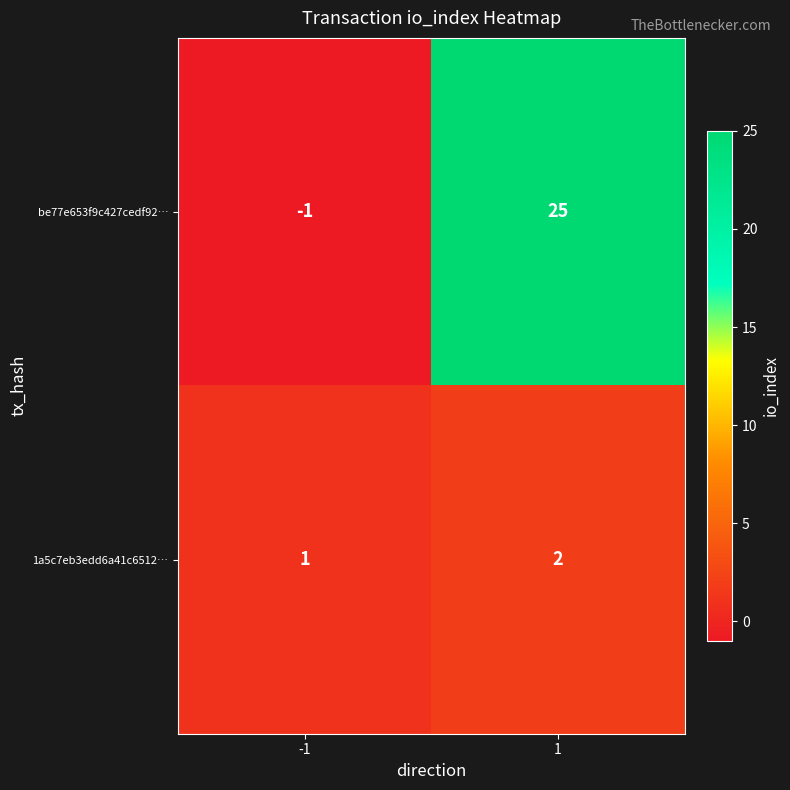

Count the number of data series in this chart.

2